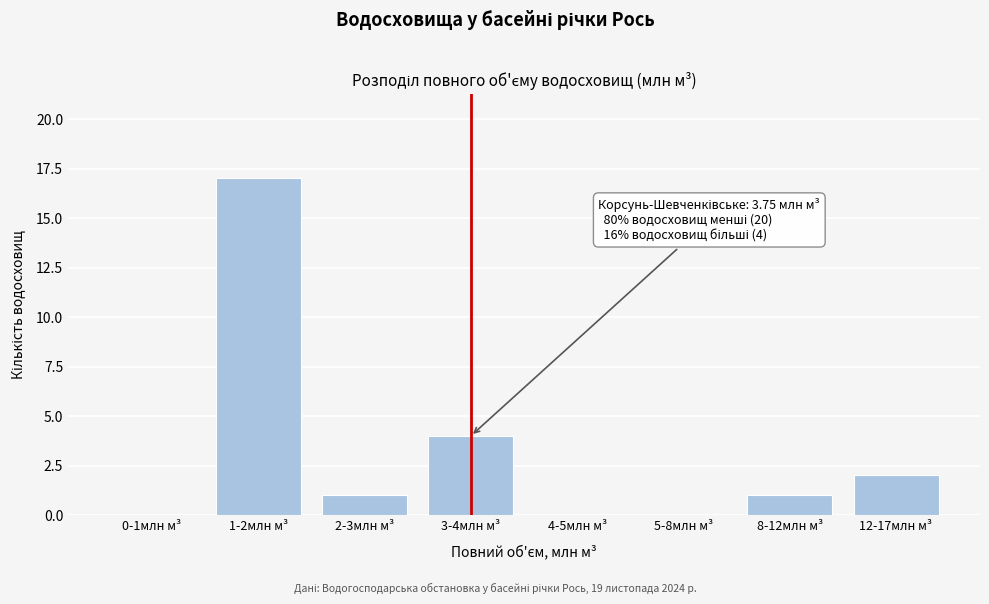

Reading left to right, list all the values displayed in this chart.

0-1млн м³=0	1-2млн м³=17	2-3млн м³=1	3-4млн м³=4	4-5млн м³=0	5-8млн м³=0	8-12млн м³=1	12-17млн м³=2